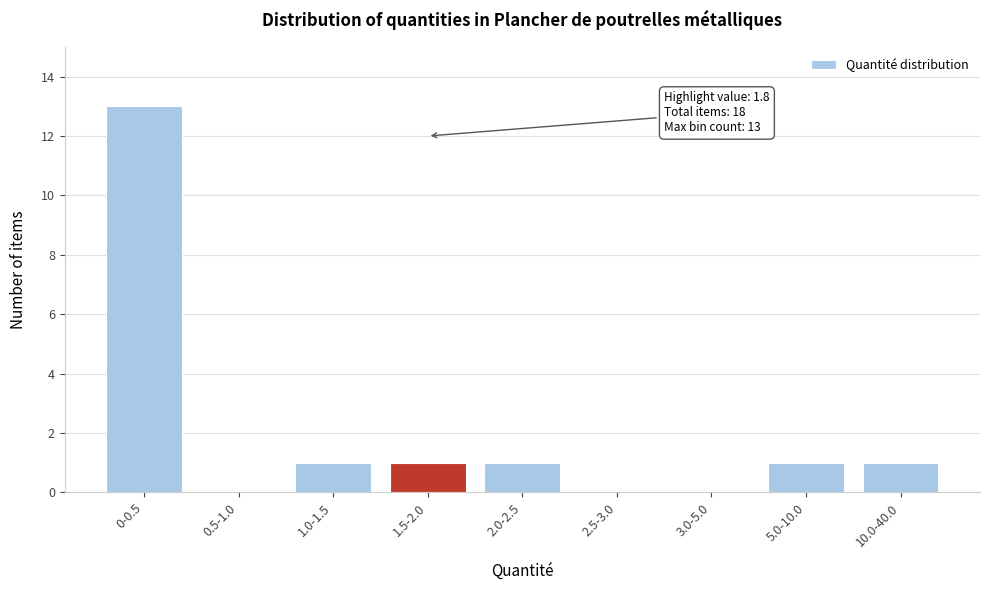

Reading left to right, extract all data points from this chart.

0-0.5=13	0.5-1.0=0	1.0-1.5=1	1.5-2.0=1	2.0-2.5=1	2.5-3.0=0	3.0-5.0=0	5.0-10.0=1	10.0-40.0=1